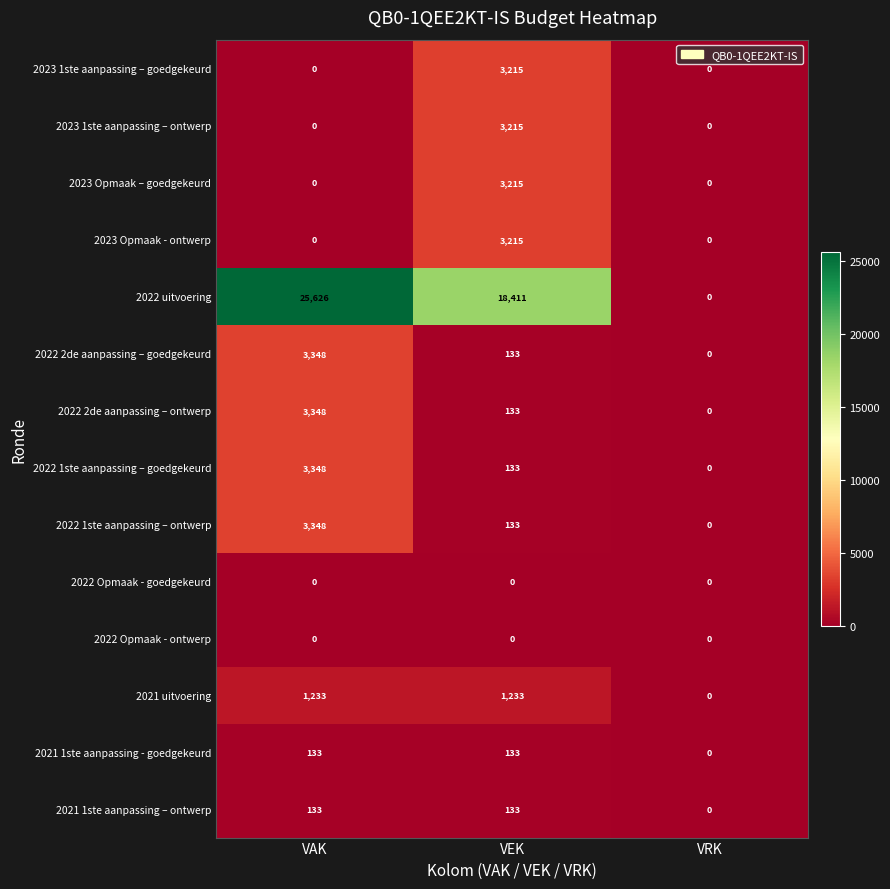

At how many categories does at least one series exceed 6132?

2